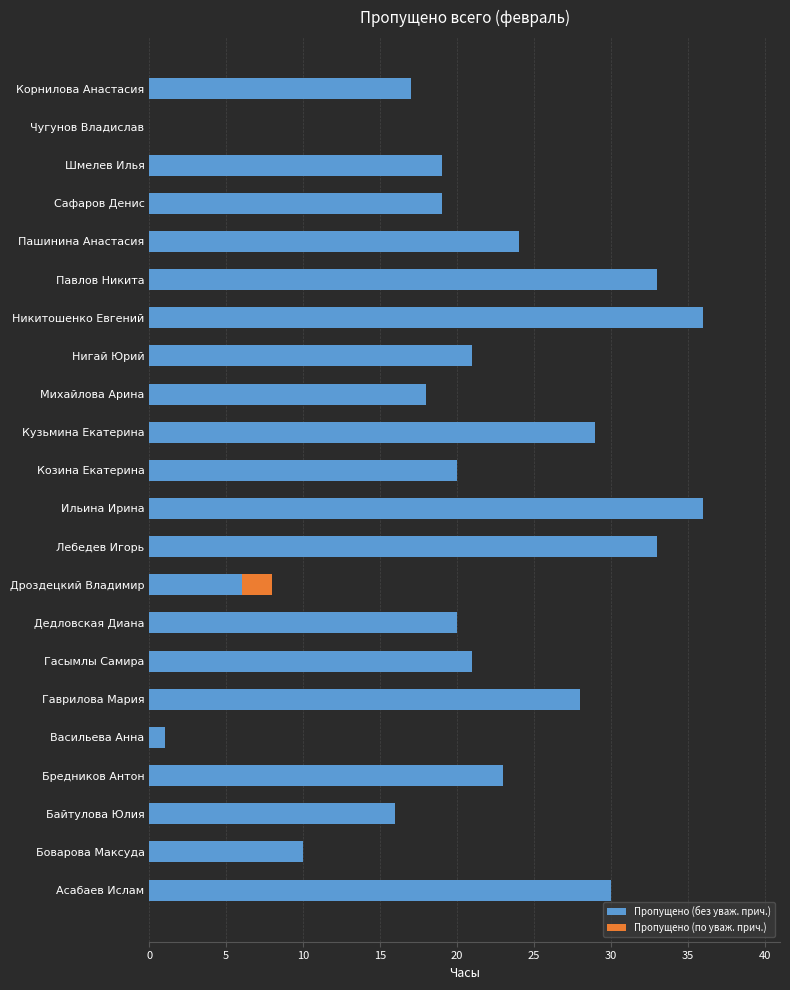

What is the approximate value of Пропущено (без уваж. прич.) at Дедловская Диана, to the nearest 5?

20